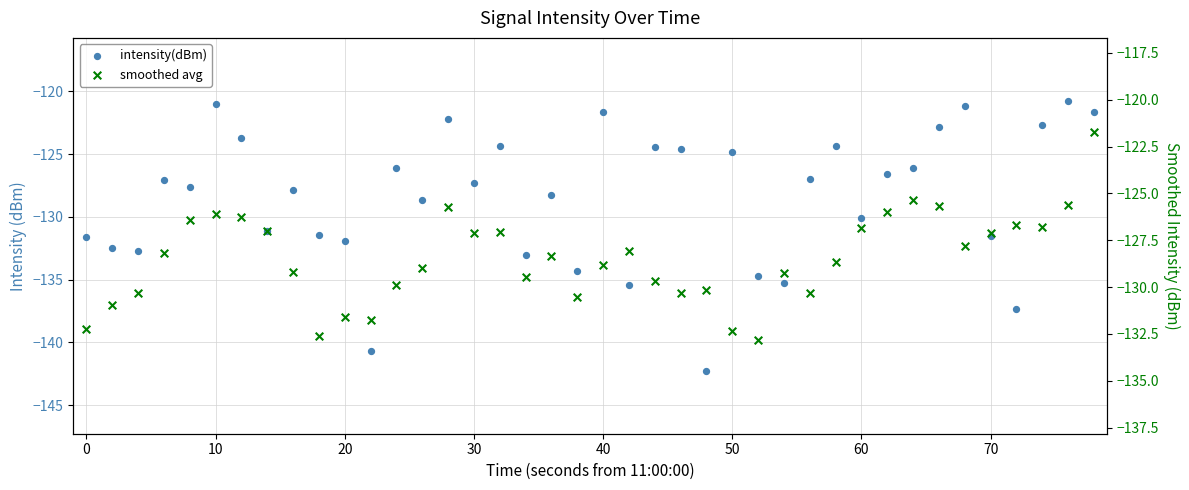

Is the value of smoothed avg at 80 greater than the value of intensity(dBm) at 40?

No